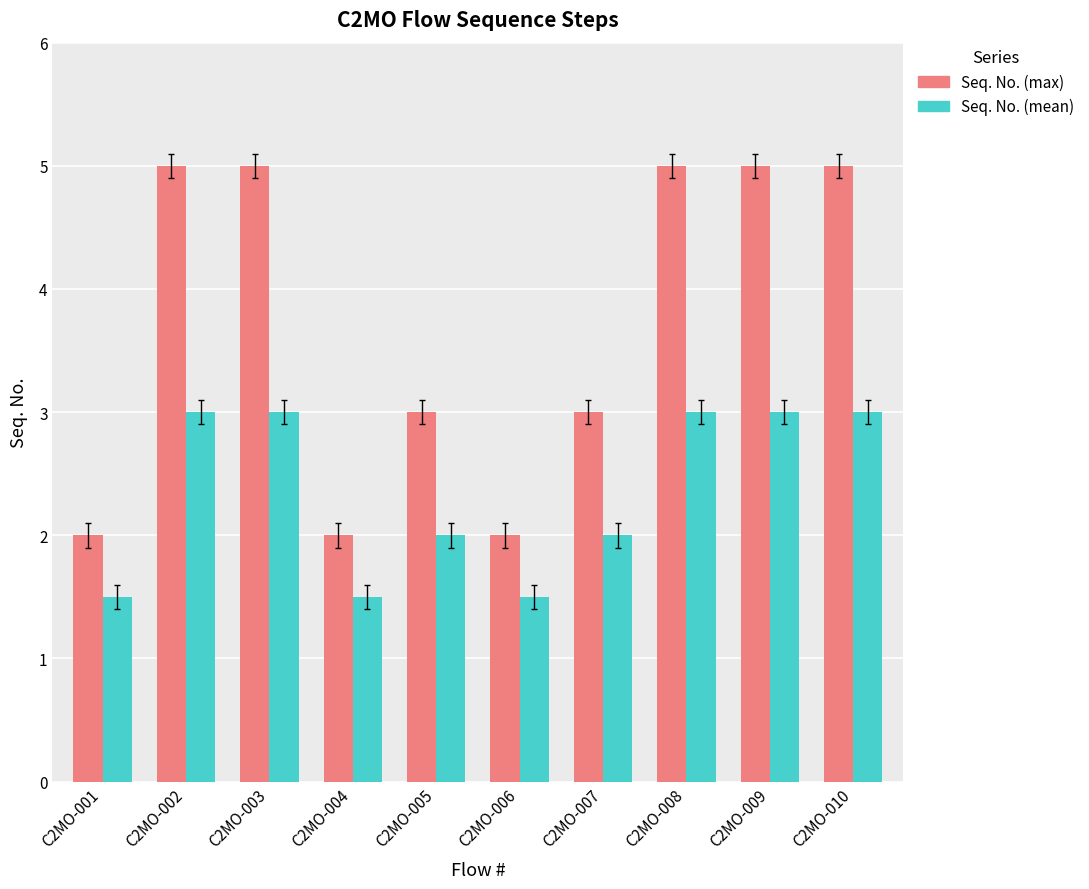

What is the sum of the Seq. No. (max) values at C2MO-007 and C2MO-010?

8.0